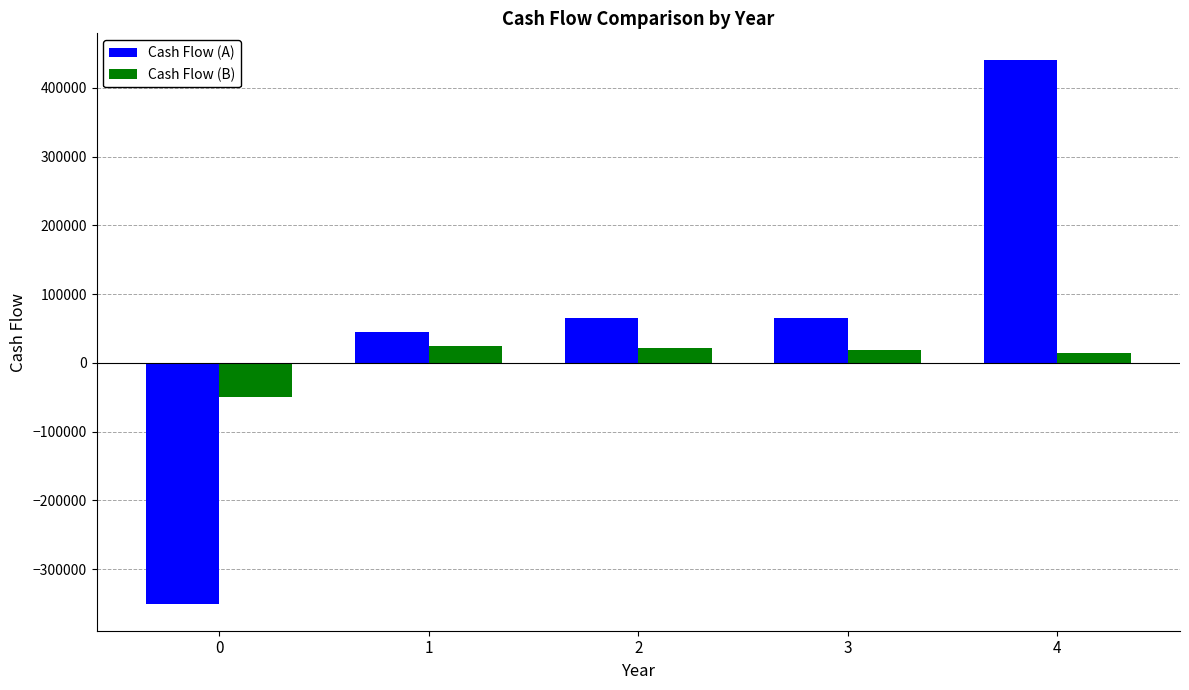

What is the spread (max minus min) of values at 2?

43000